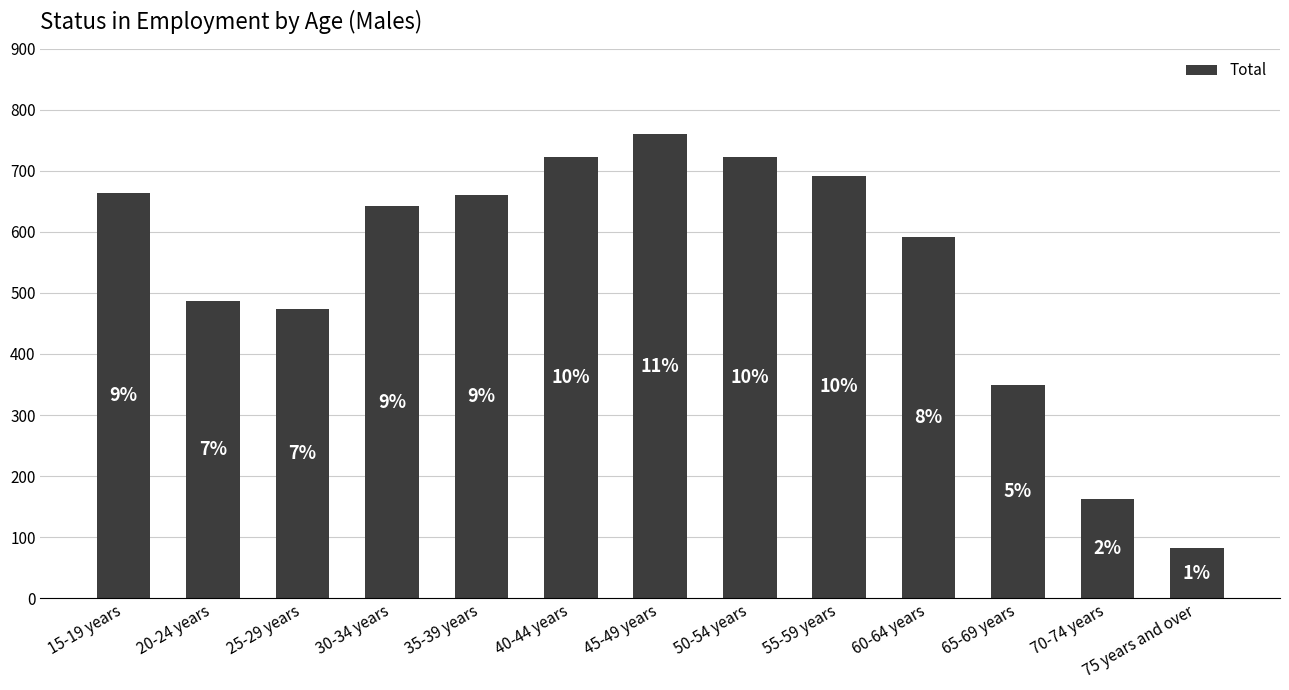

What is the smallest value displayed?

82